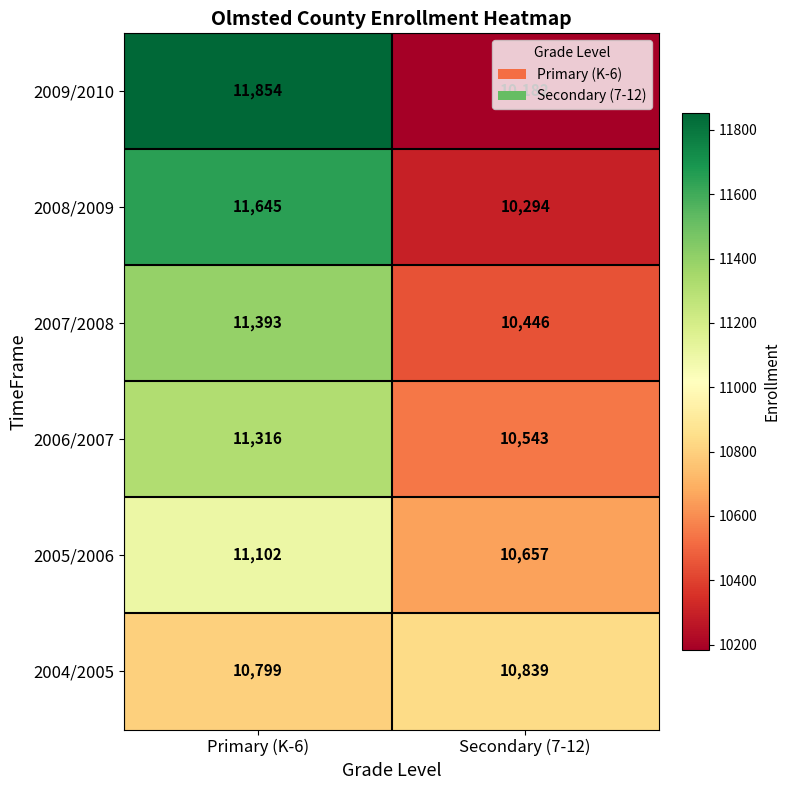

Rank the categories by 2006/2007 value from lowest to highest.

Secondary (7-12), Primary (K-6)